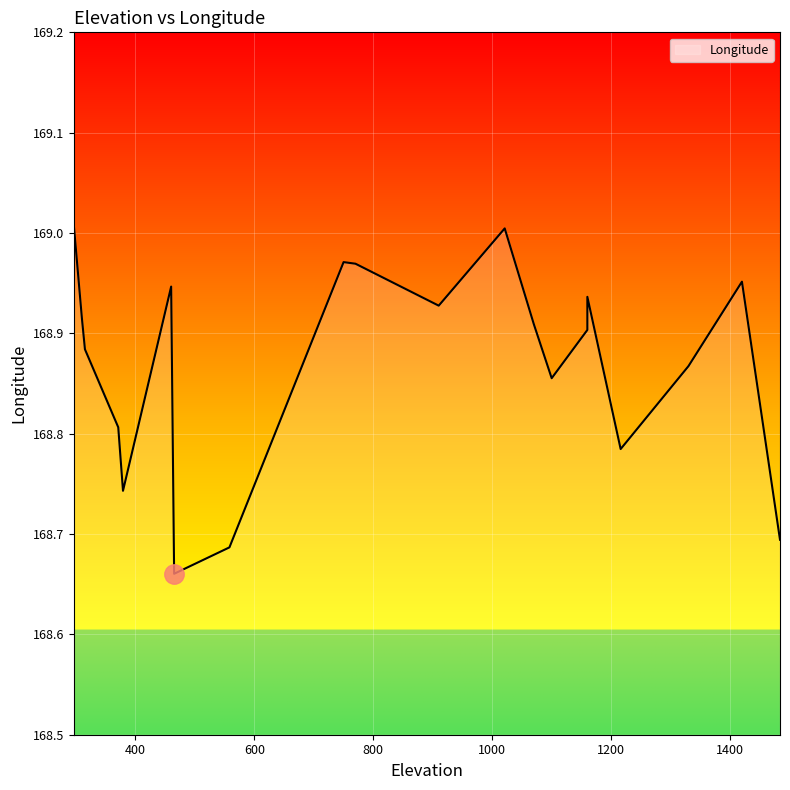

How many series are shown in this chart?

1